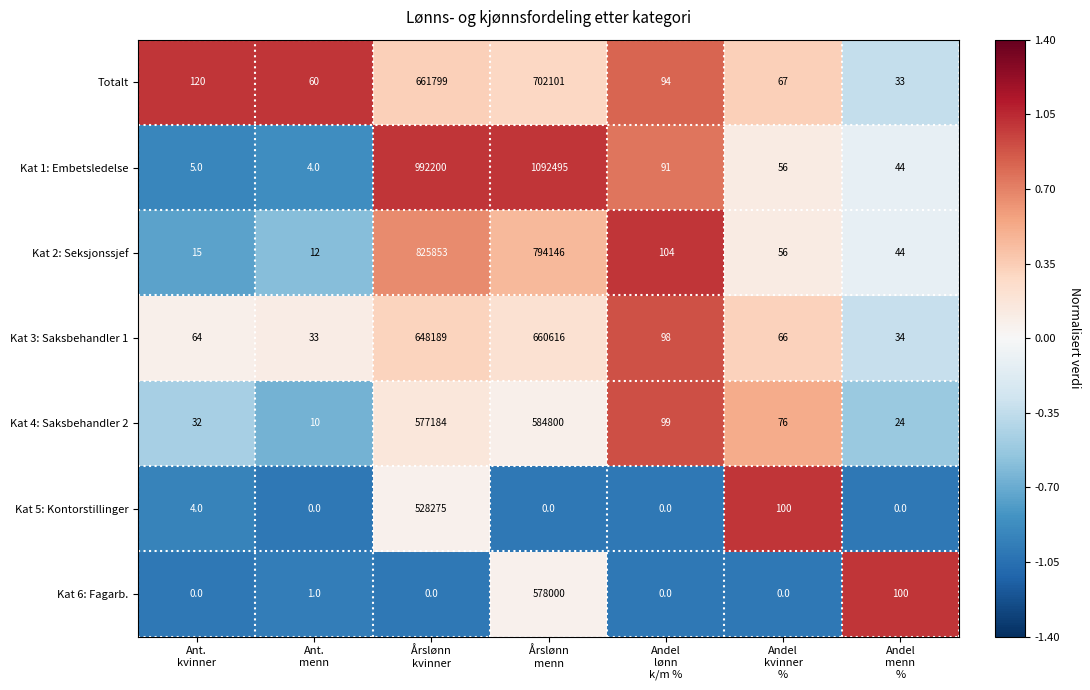

What is the difference between the highest and lowest values at Ant.
kvinner?

120